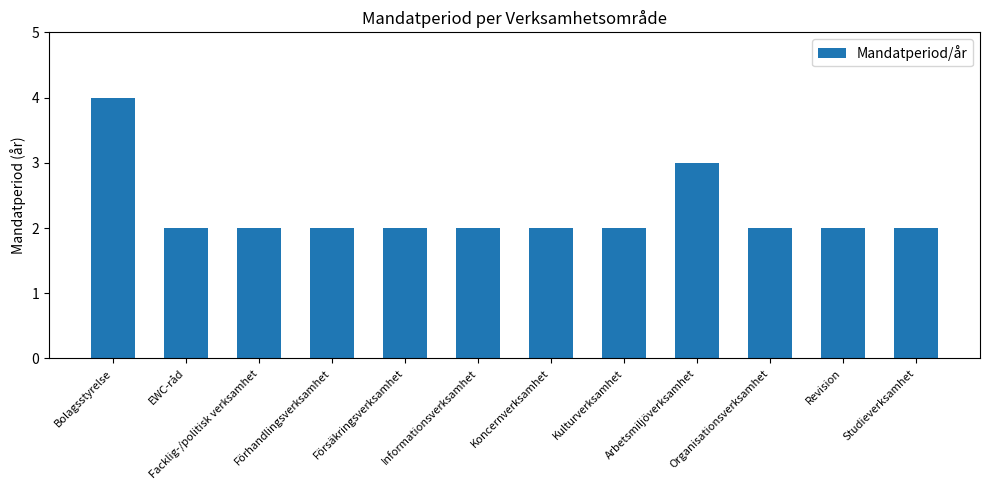

Where is the data nearest to the value 3?

Arbetsmiljöverksamhet